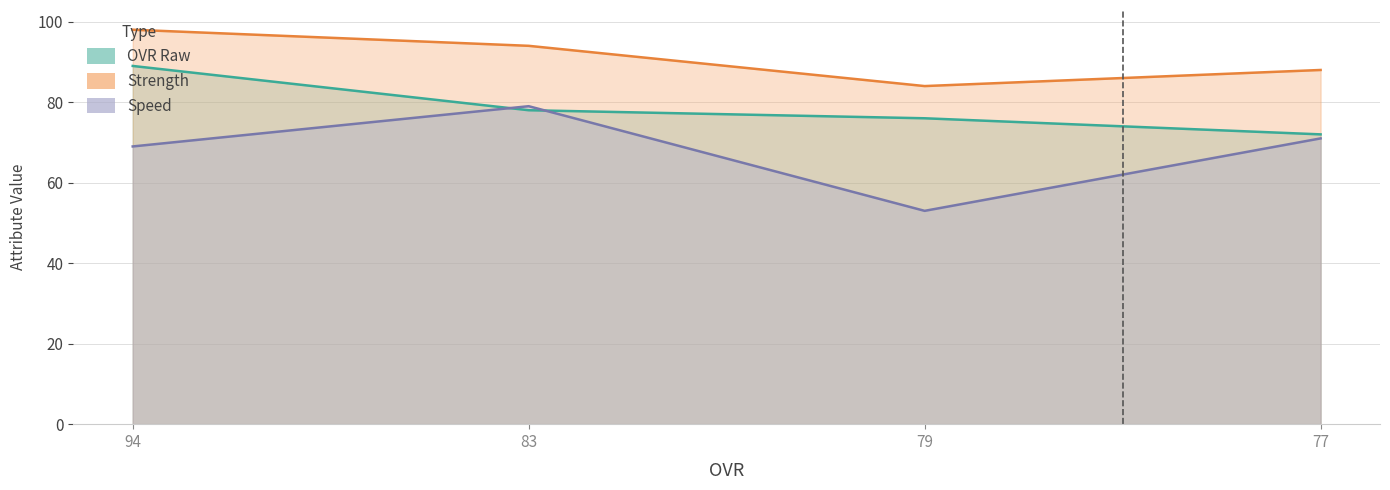

What is the total value across all series at 83?

251